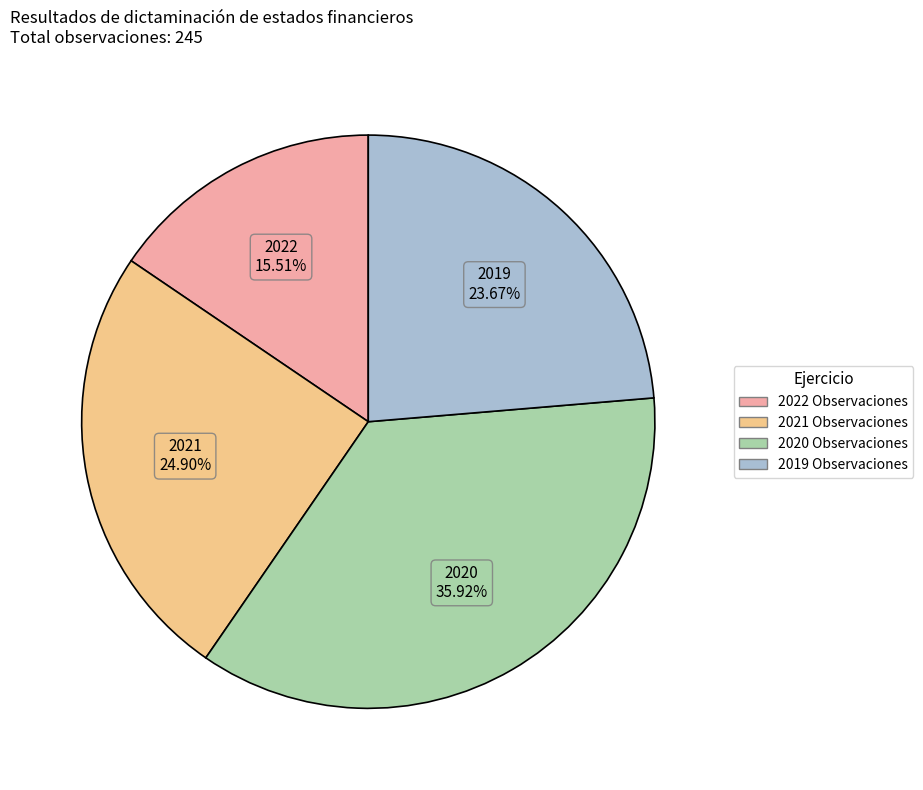

How many slices are in this pie chart?

4